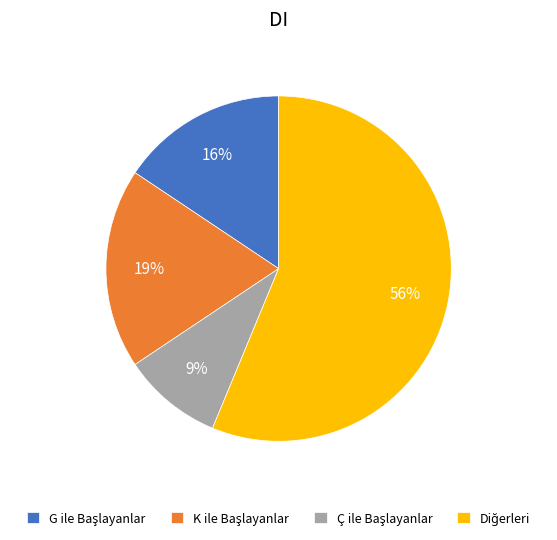

Is there a majority slice in this chart?

Yes